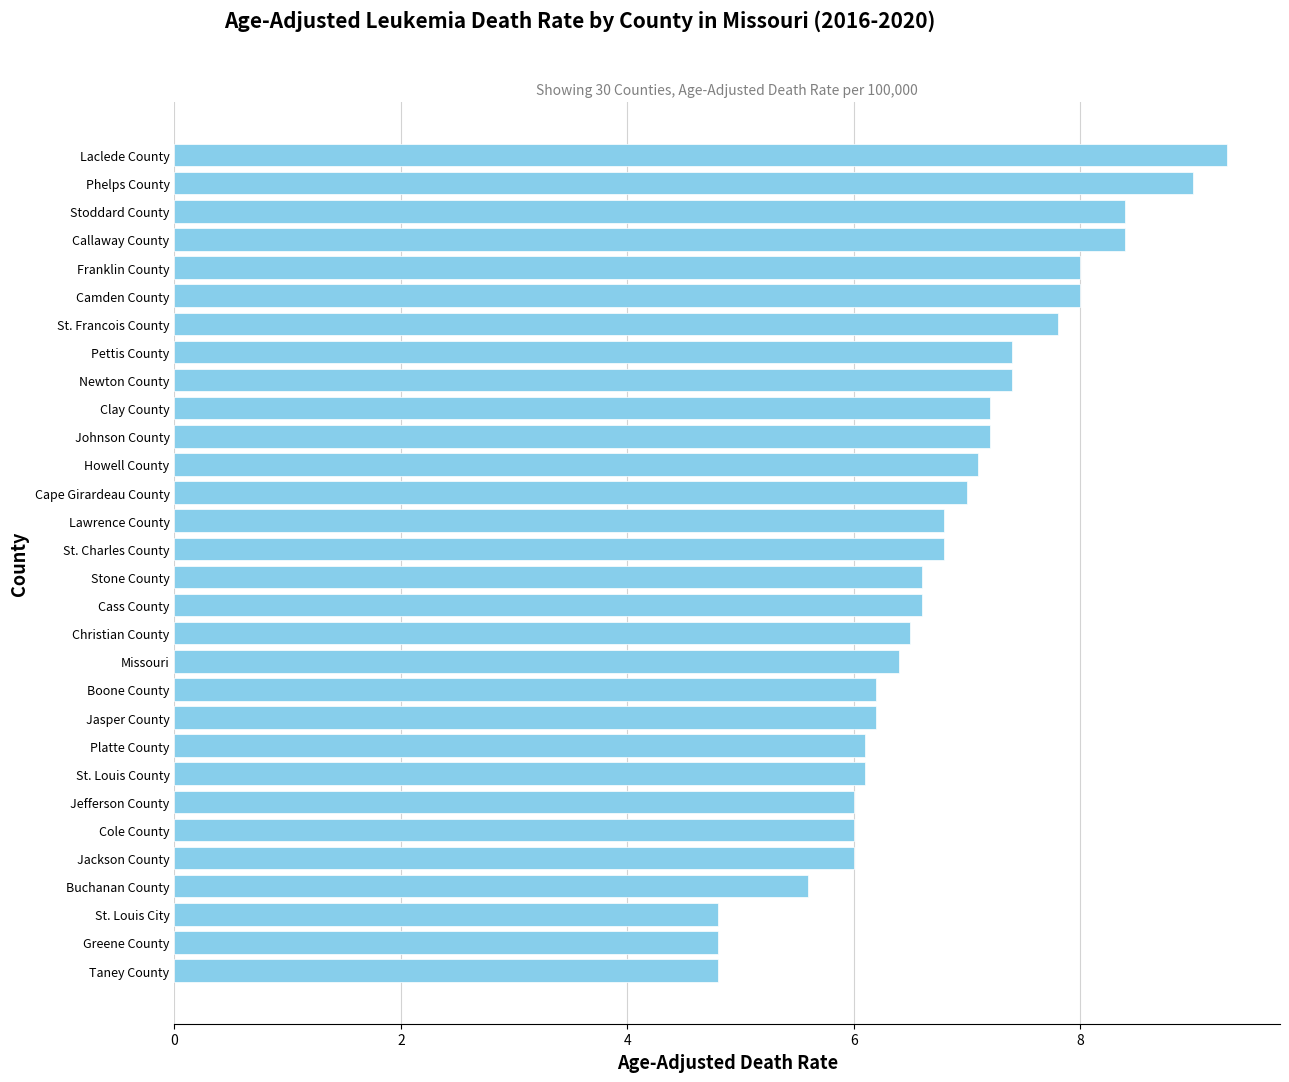

The value at Franklin County is 2.3. True or false?

False